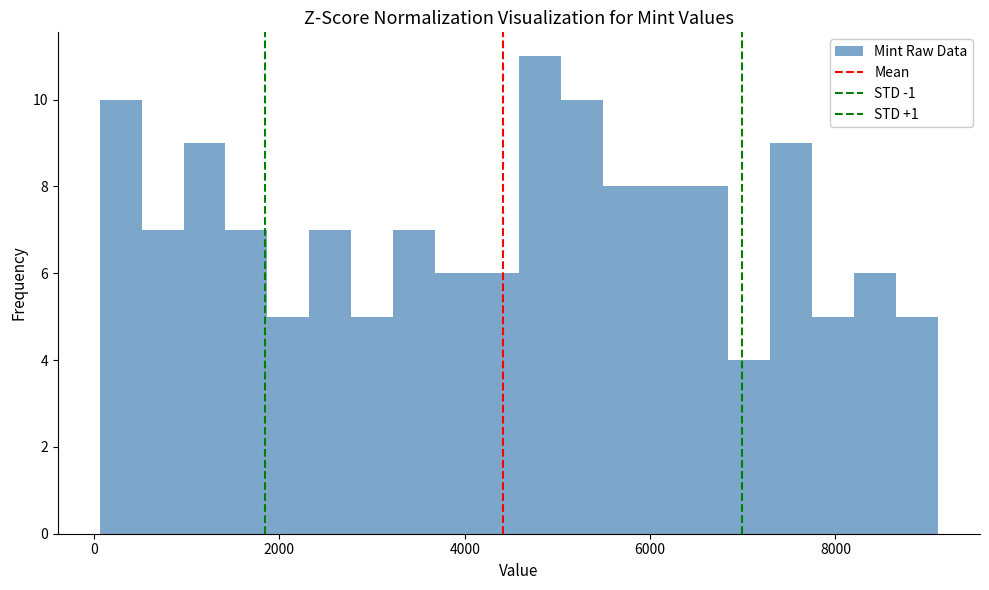

Around what value on the x-axis is the tallest bar? Give the approximate position of its centre, as read against the axis.

4800